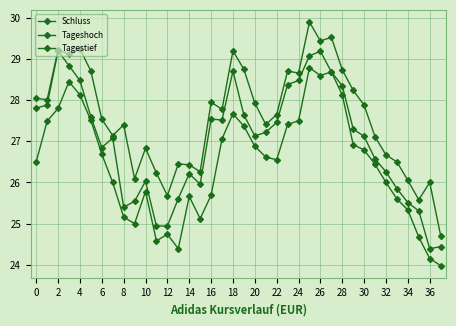

Count the number of categories in the chart.

38